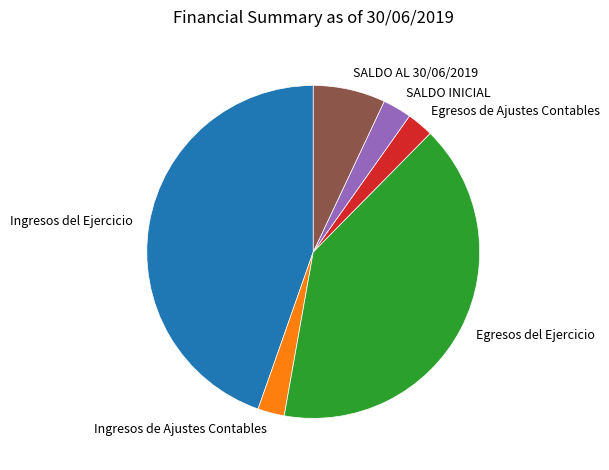

Between Egresos del Ejercicio and SALDO AL 30/06/2019, which is larger?

Egresos del Ejercicio